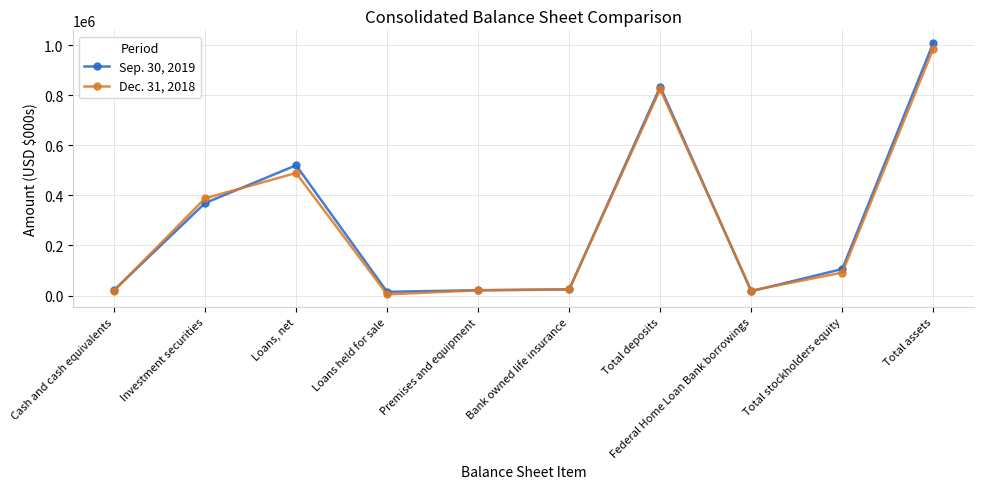

True or false: Dec. 31, 2018 and Sep. 30, 2019 intersect in this chart.

True